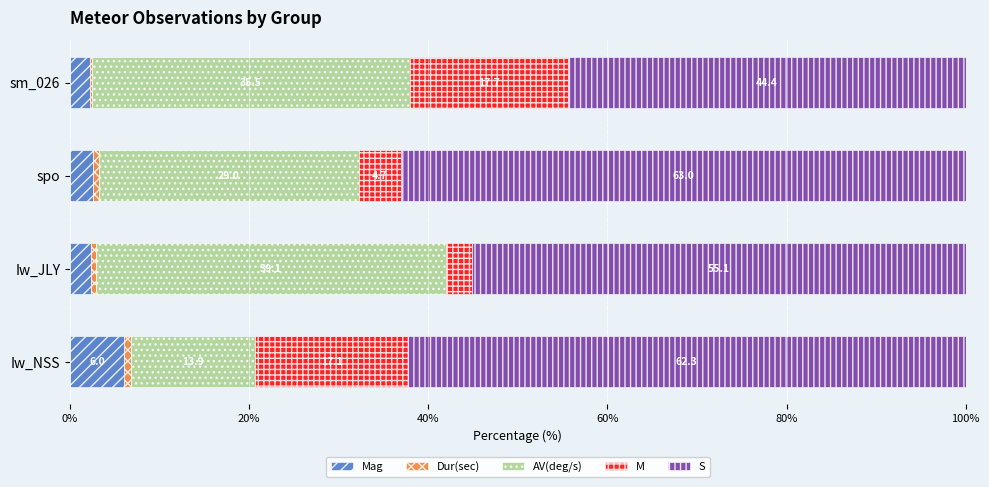

What is the total value across all series at Iw_JLY?

100.0